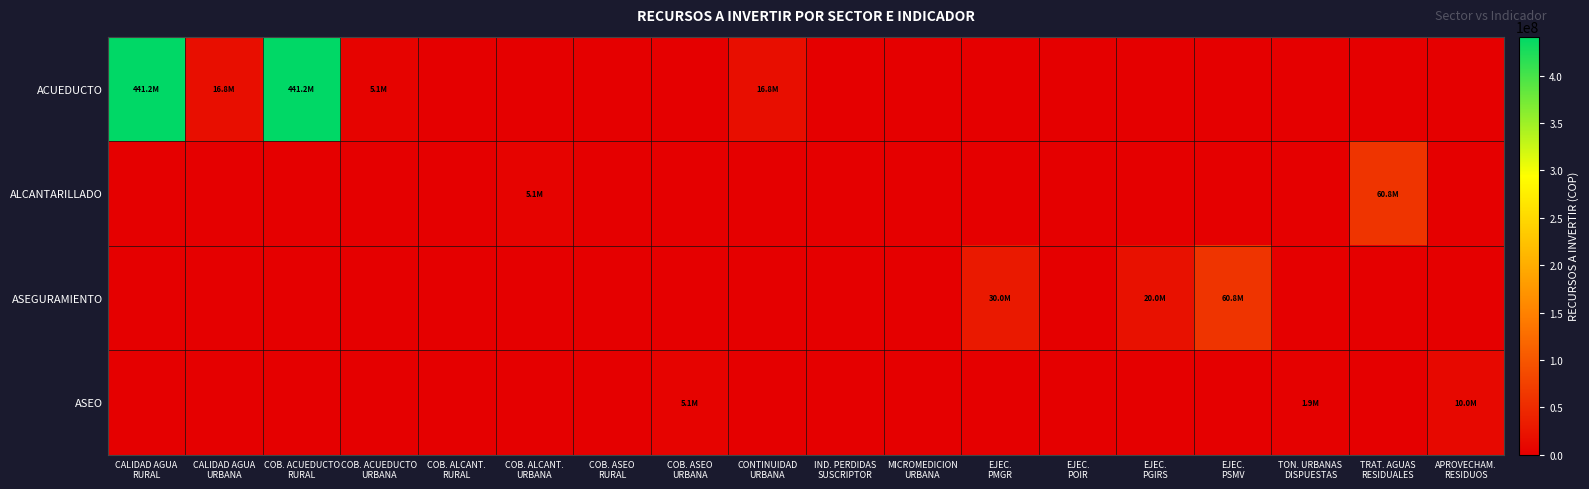

Which category has the highest value across all series?

CALIDAD AGUA
RURAL